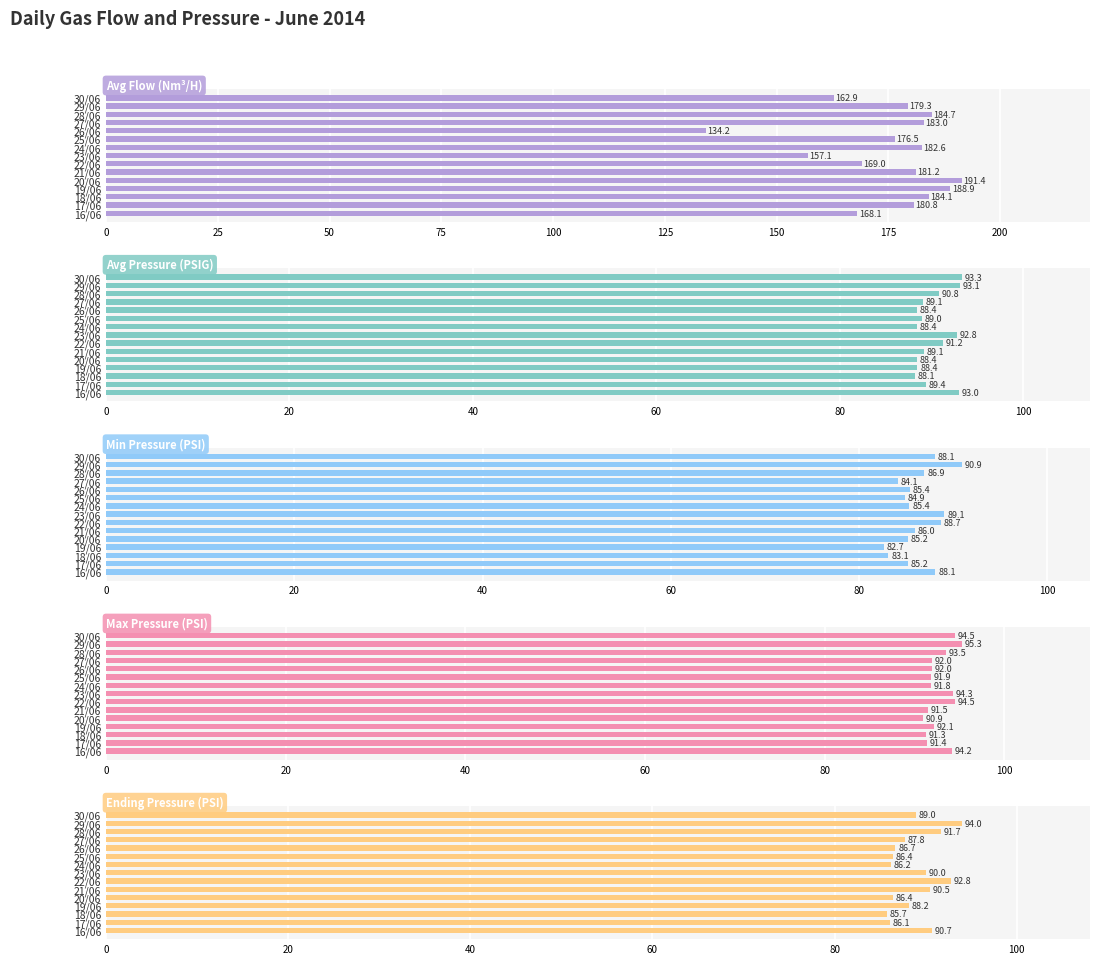

What is the value of the Max Pressure (PSI) bar at the 3rd from the left?

93.5